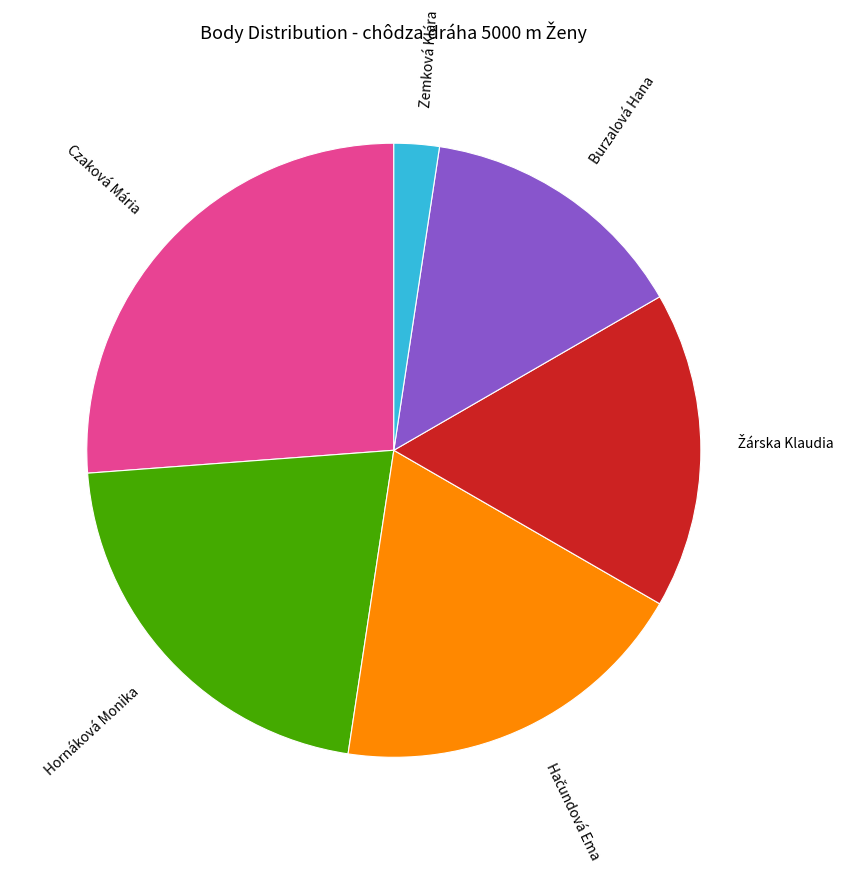

Which category has the biggest portion of the pie?

Czaková Mária